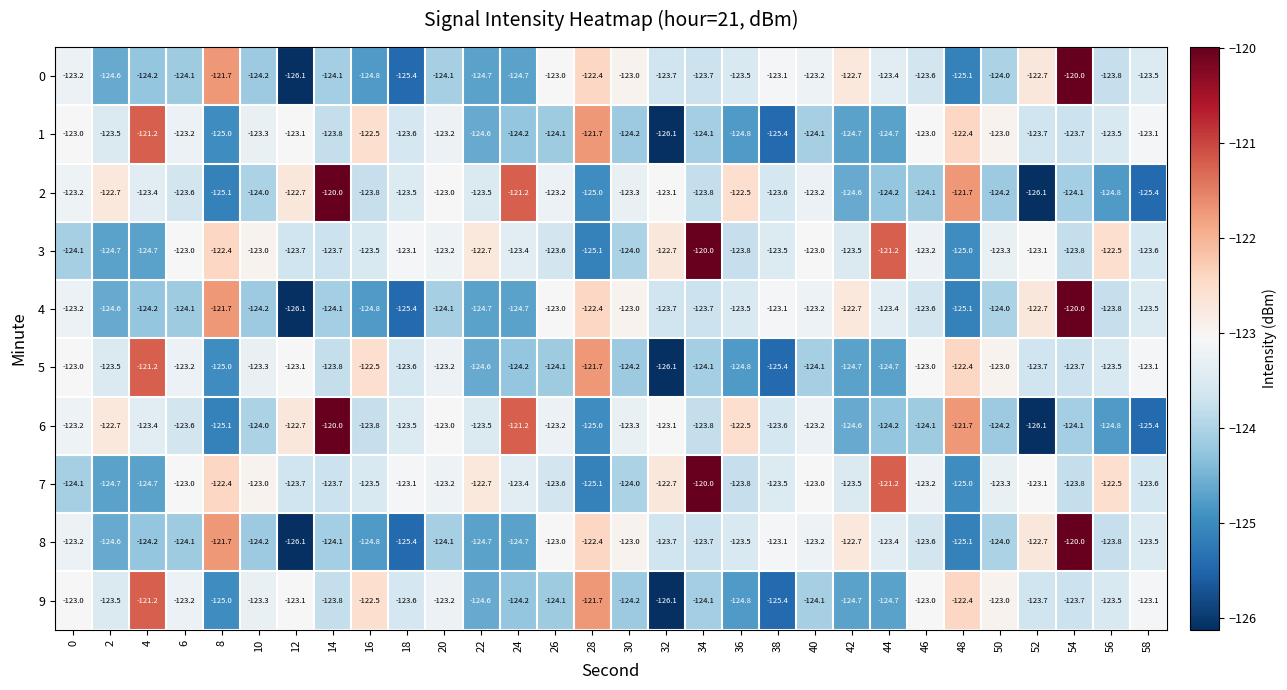

What is the sum of all 6 values?

-3706.6